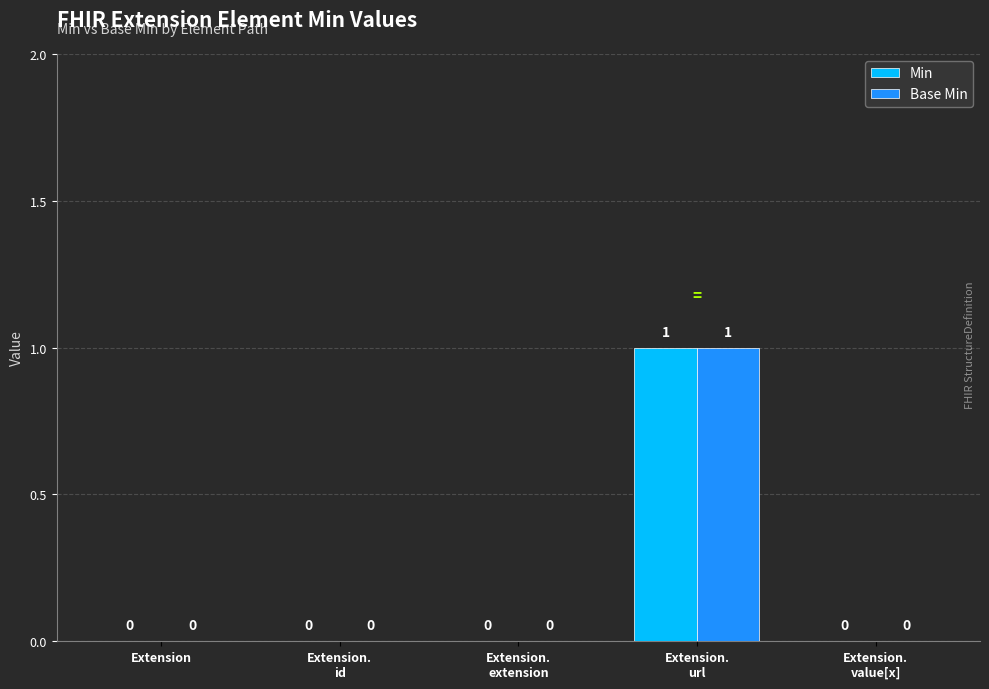

Are the bars horizontal?

No